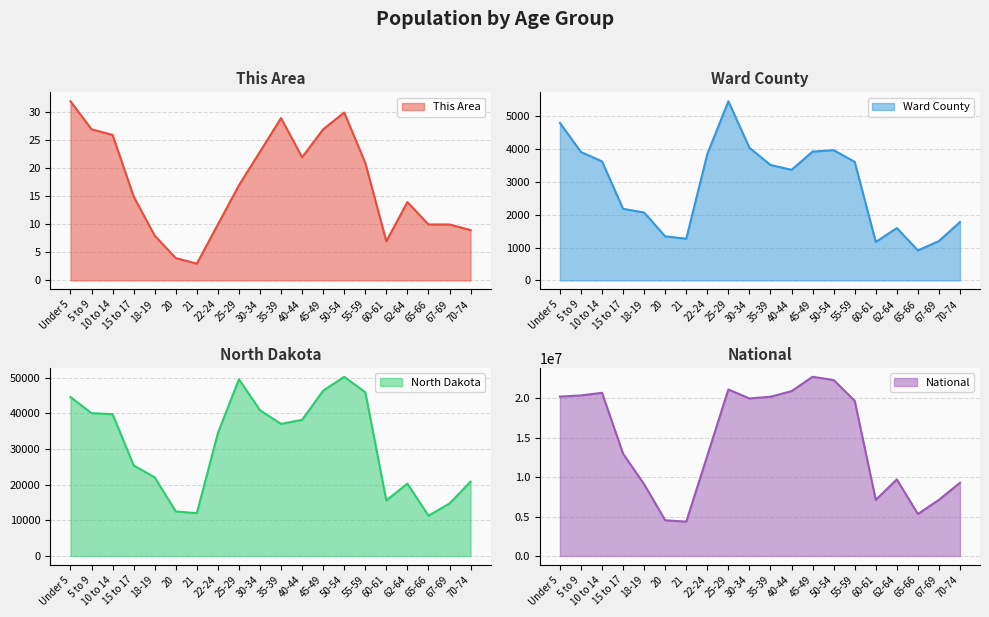

Reading right to left, transcribe all the data shown in this chart.

This Area: 9	10	10	14	7	21	30	27	22	29	23	17	10	3	4	8	15	26	27	32
Ward County: 1777	1199	915	1594	1172	3608	3963	3920	3365	3515	4036	5450	3846	1270	1342	2066	2179	3622	3907	4794
North Dakota: 20845	14726	11302	20298	15575	45946	50277	46380	38197	37065	40889	49596	34465	12007	12484	22064	25410	39790	40076	44595
National: 9278166	7115361	5319902	9704197	7113727	19664805	22298125	22708591	20890964	20179642	19962099	21101849	12712576	4354294	4519129	9086089	12954254	20677194	20348657	20201362